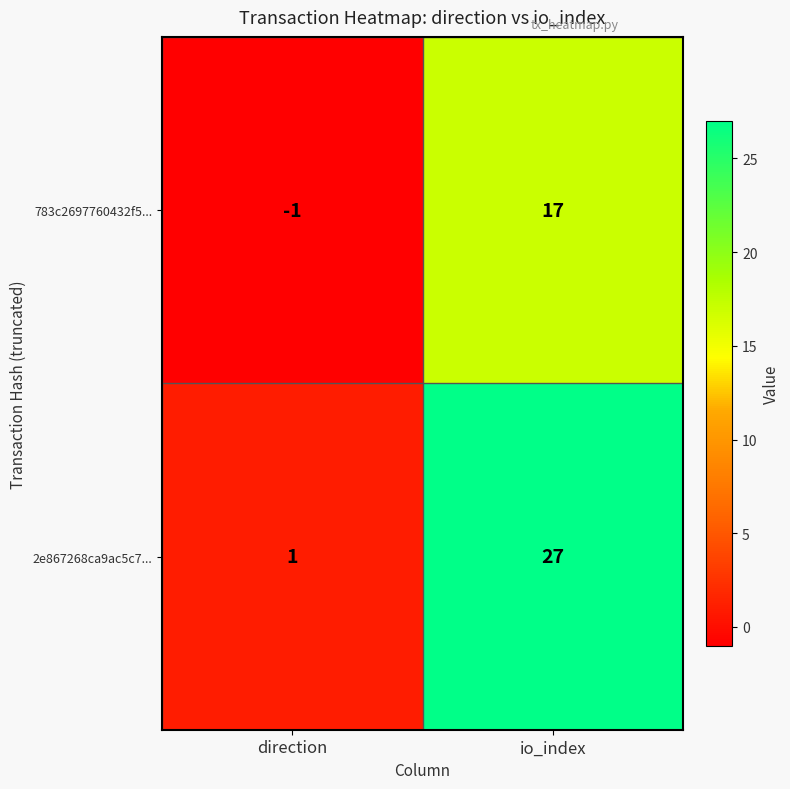

What is the difference between the highest and lowest values at direction?

2